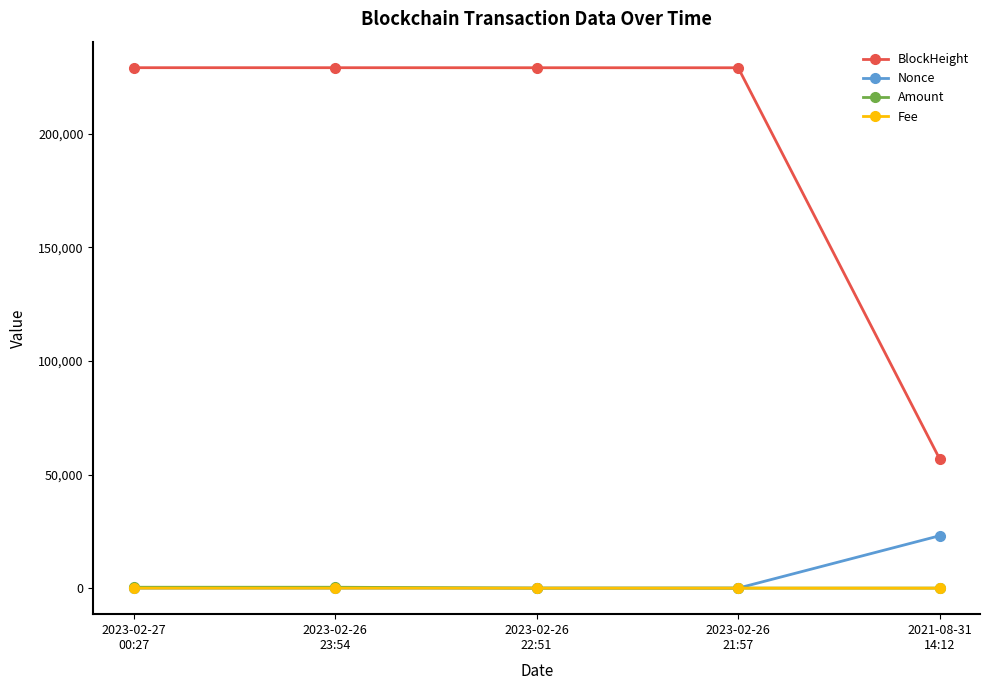

True or false: Fee has more than 2 points higher than both neighbors.

False